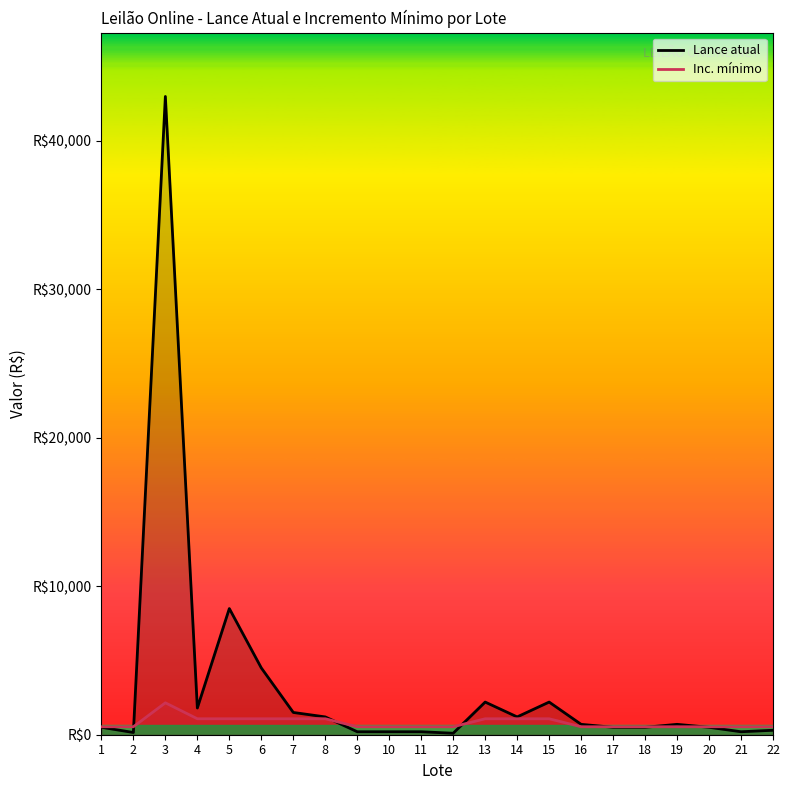

What is the spread (max minus min) of values at 12?

437.5